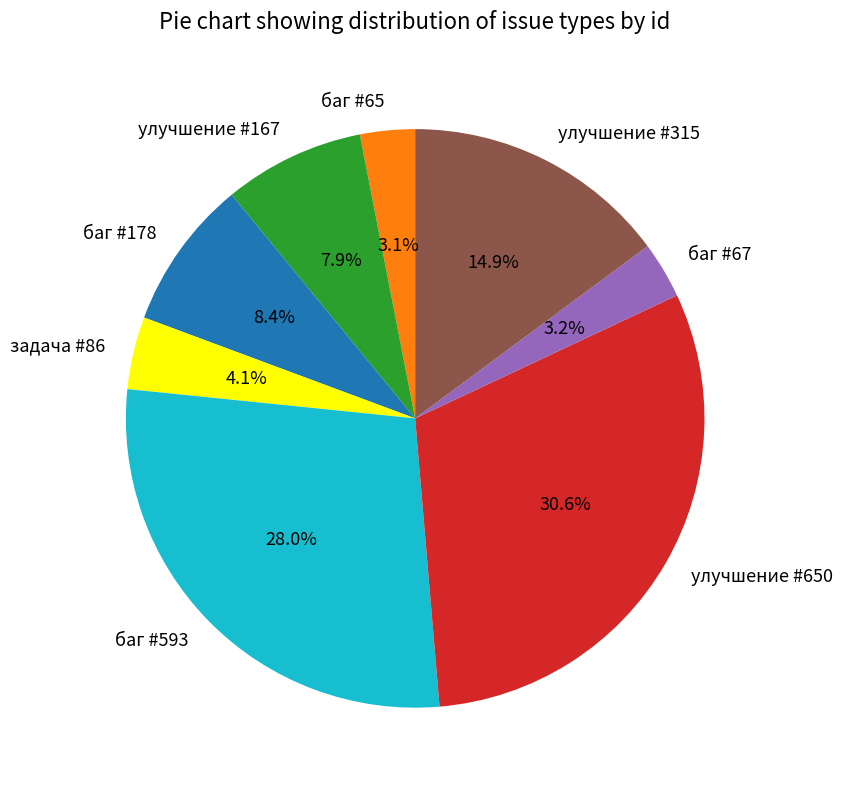

To the nearest percent, what is the difference between the улучшение #650 and баг #178 slice percentages?

22%